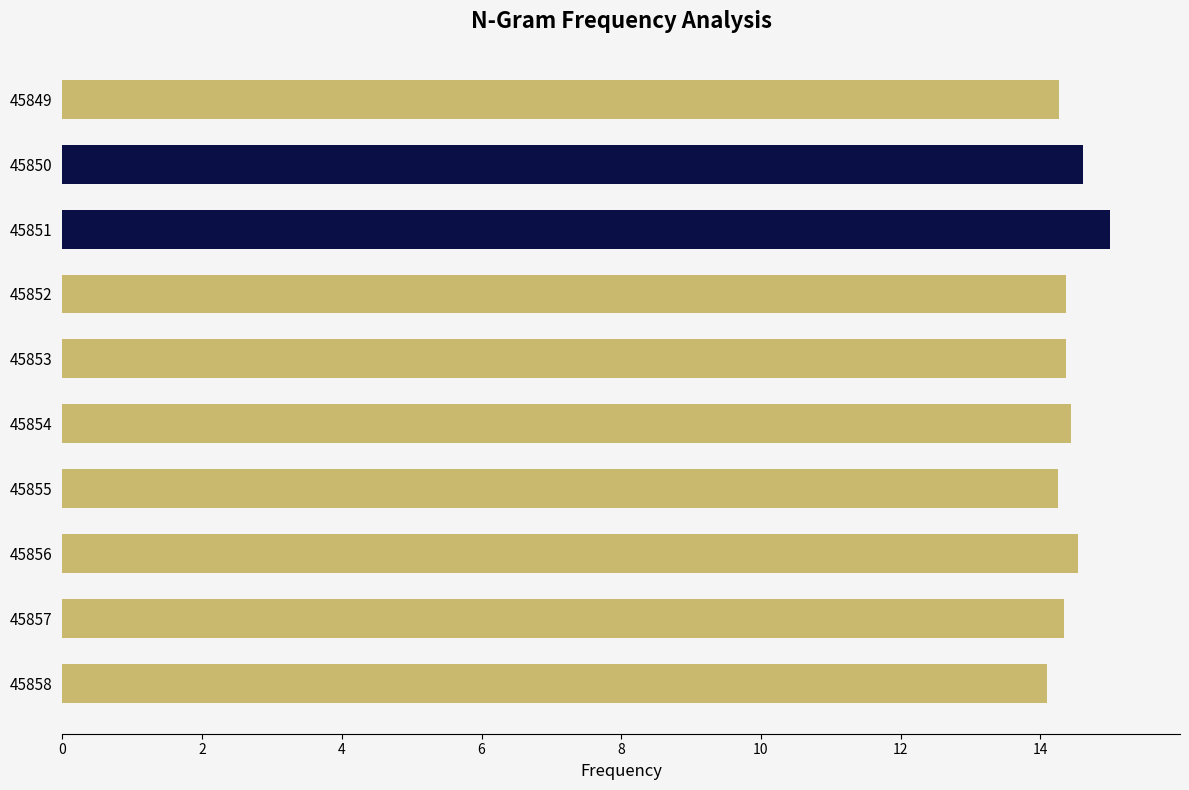

Does the chart contain stacked bars?

No